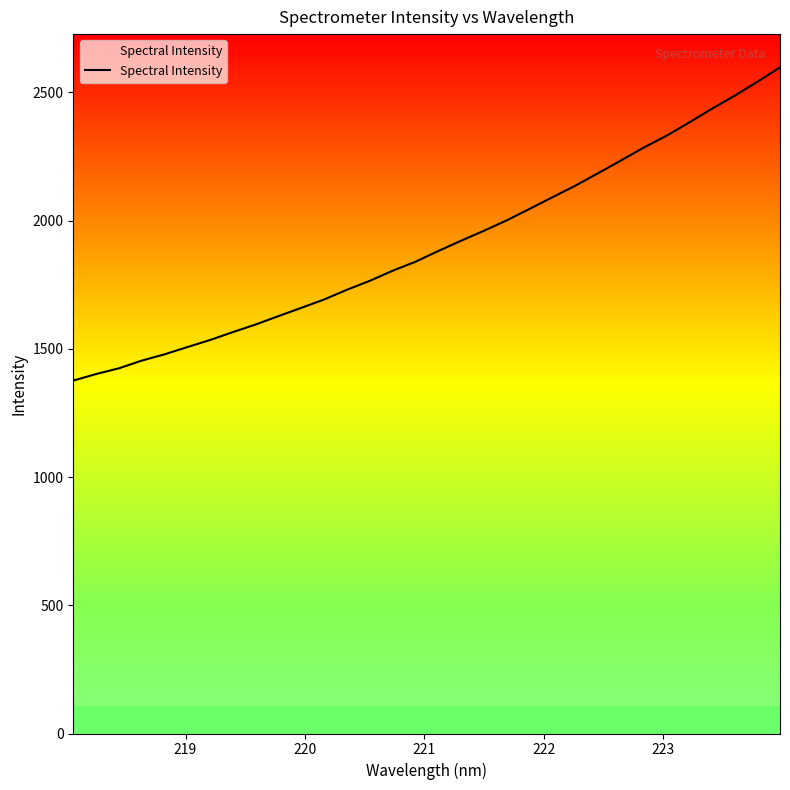

What is the minimum value shown in the chart?

1376.0